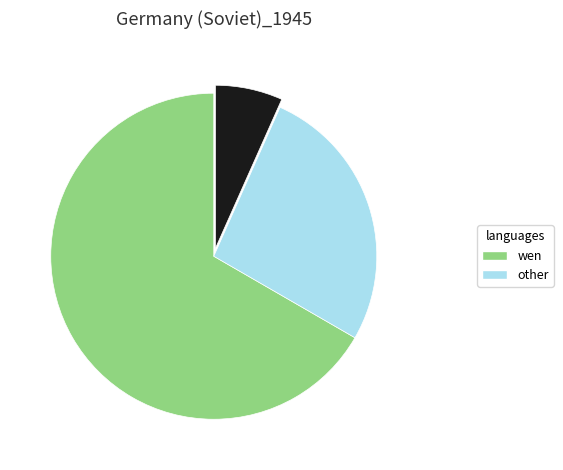

Is there a majority slice in this chart?

Yes